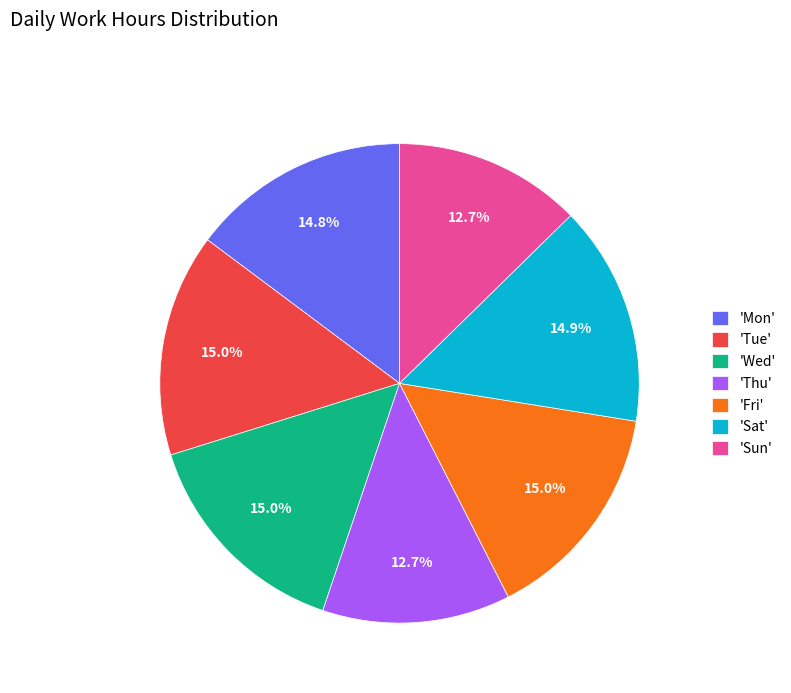

What percentage is NOT represented by 'Mon'?

85.2%